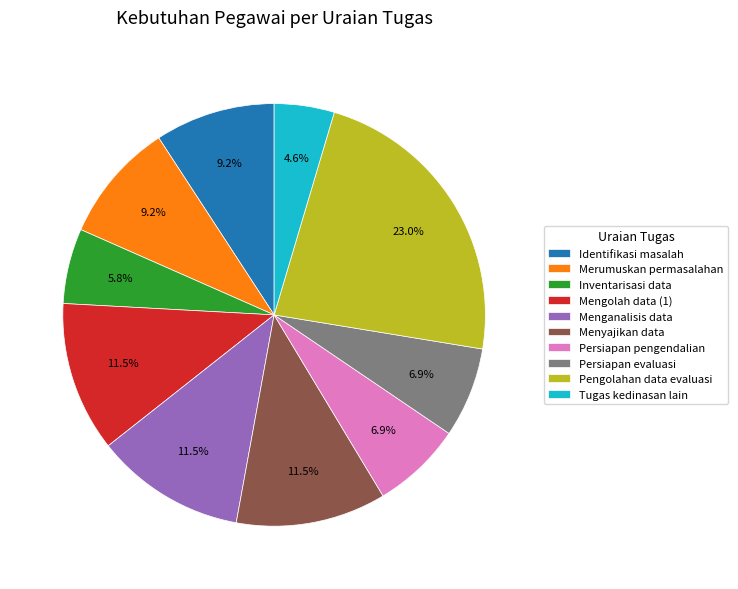

Between Tugas kedinasan lain and Inventarisasi data, which is larger?

Inventarisasi data